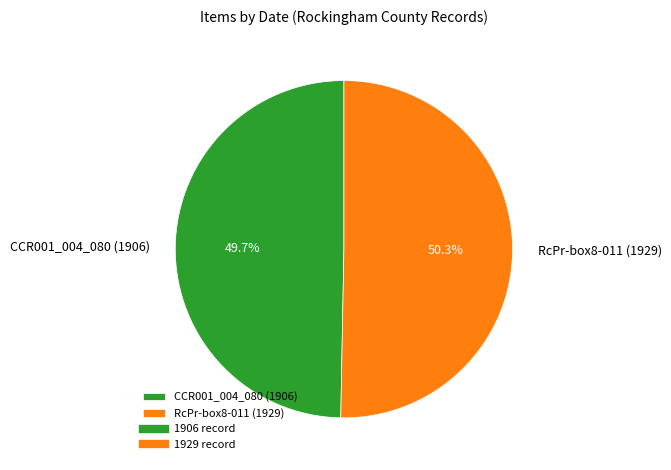

Between CCR001_004_080 (1906) and RcPr-box8-011 (1929), which is larger?

RcPr-box8-011 (1929)